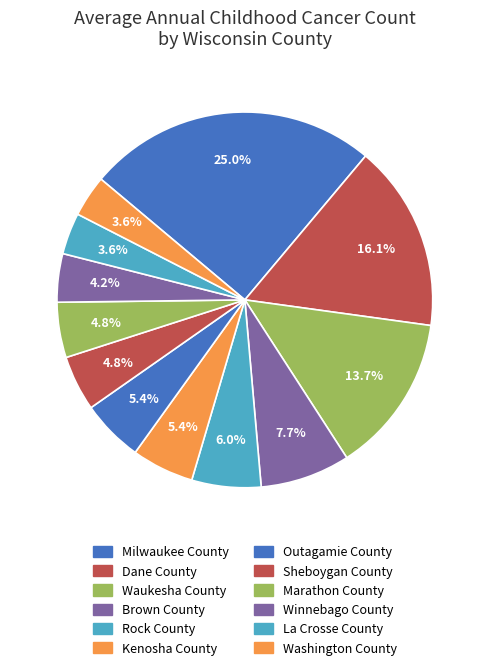

How many segments does this pie chart have?

12